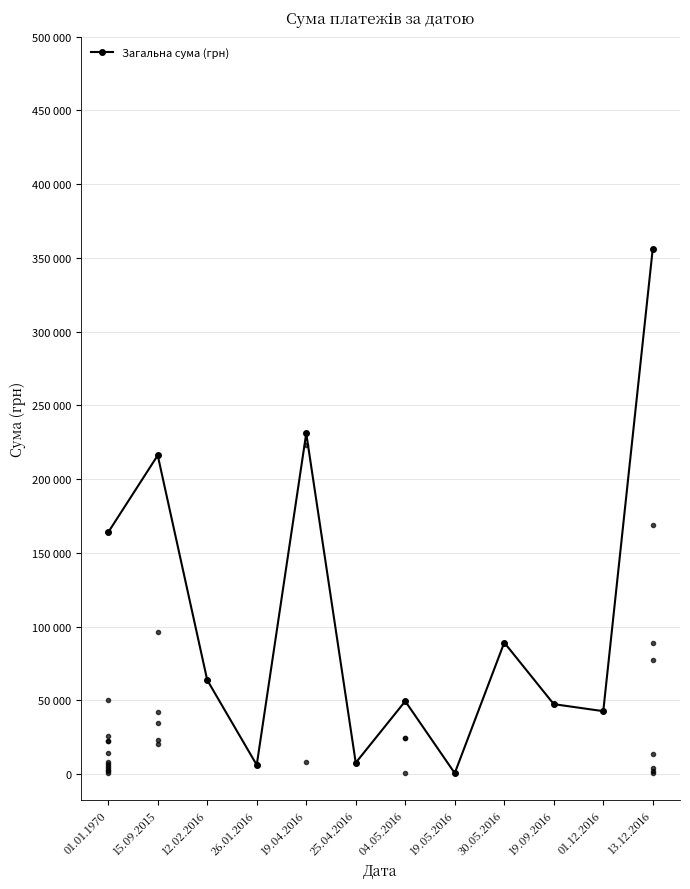

Does the chart have visible grid lines?

Yes